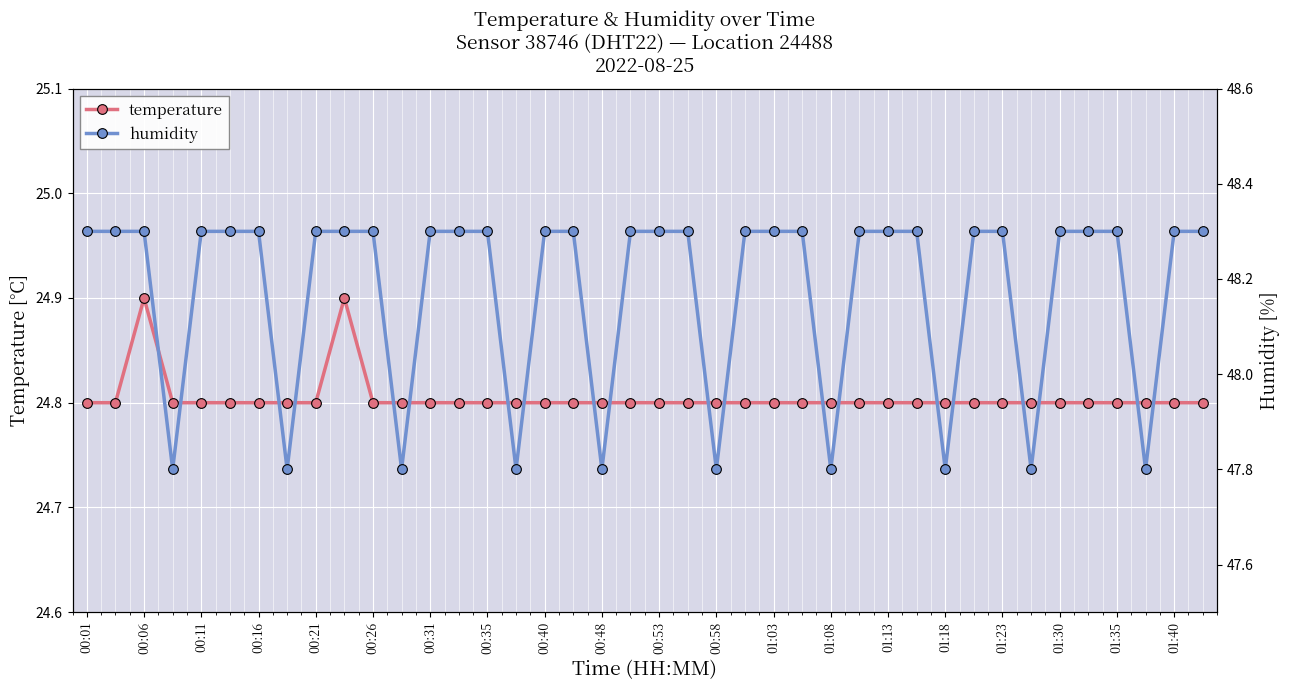

What is the minimum value for temperature?

24.8